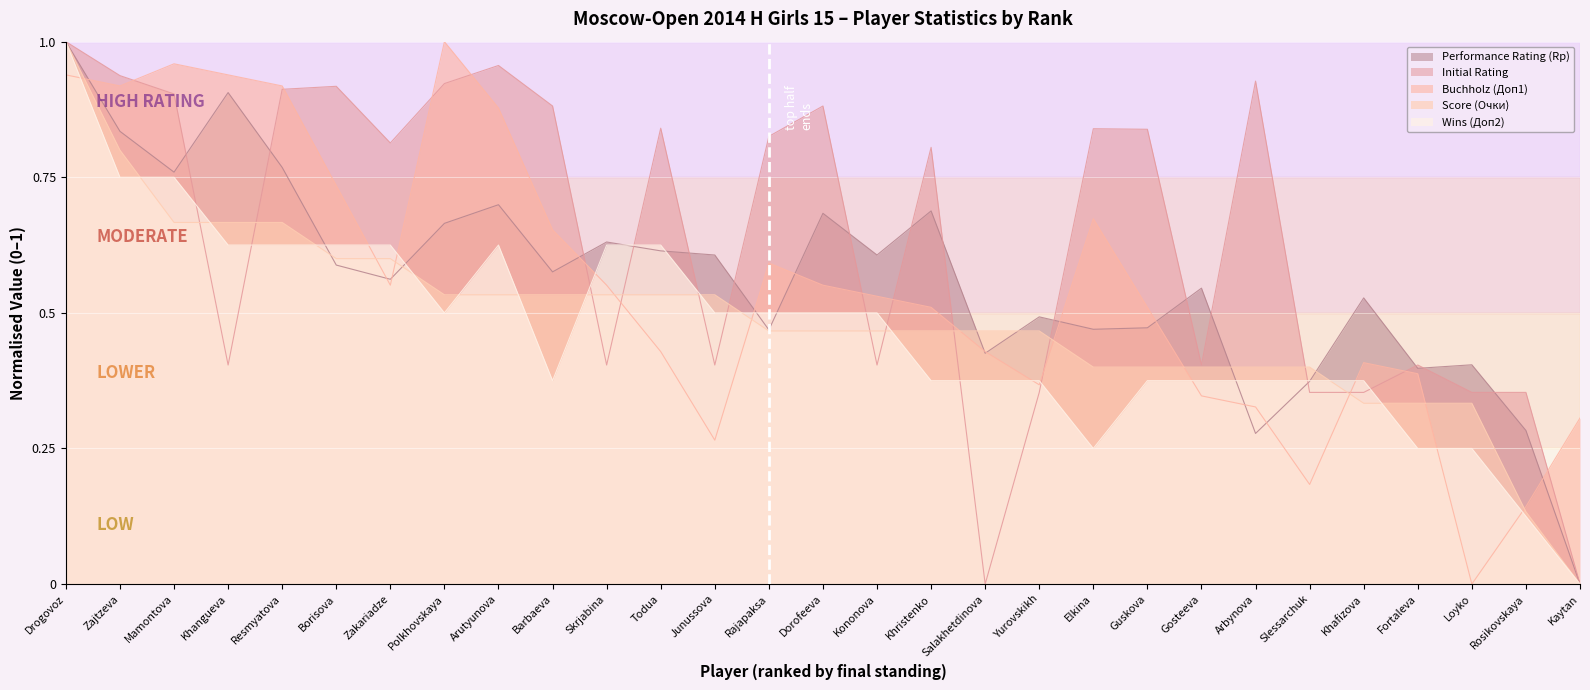

What position from the left is Rosikovskaya?

28